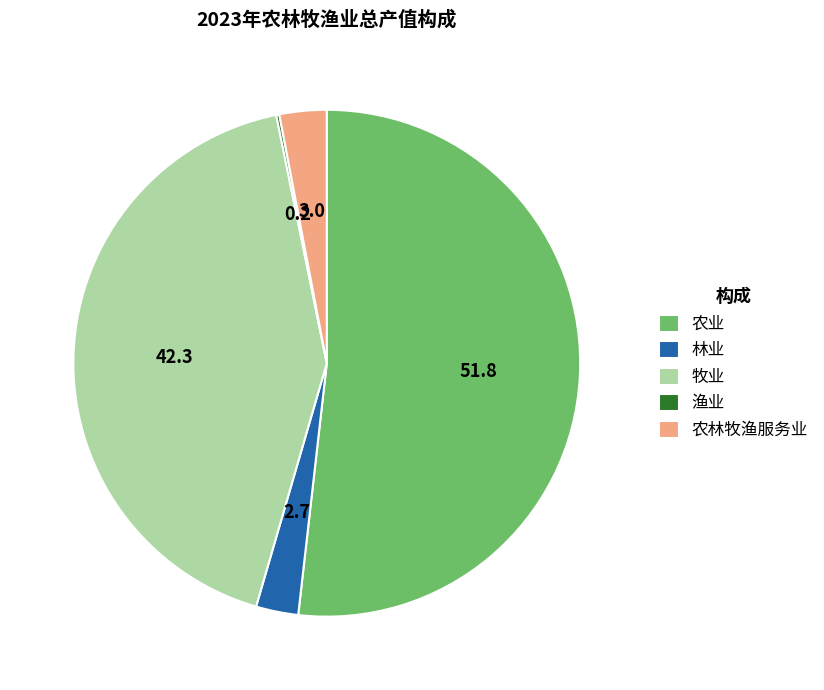

Which has a higher value, 农业 or 林业?

农业